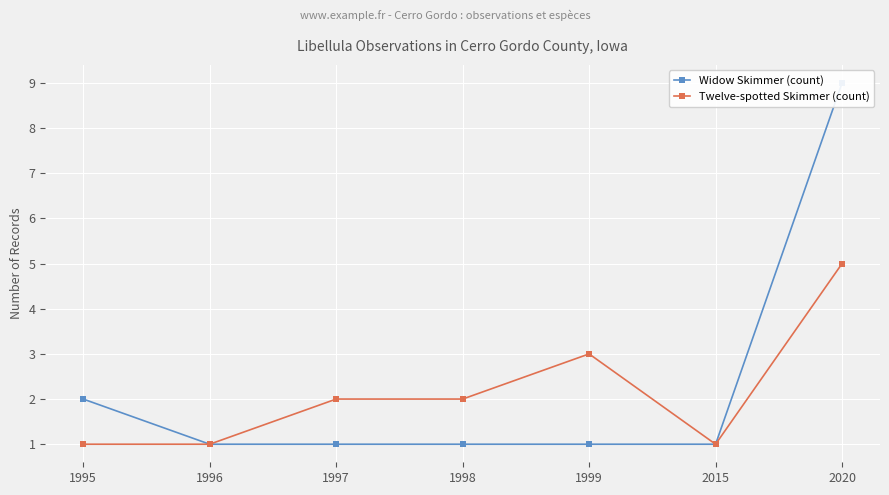

Reading right to left, transcribe all the data shown in this chart.

Widow Skimmer (count): 2020=9	2015=1	1999=1	1998=1	1997=1	1996=1	1995=2
Twelve-spotted Skimmer (count): 2020=5	2015=1	1999=3	1998=2	1997=2	1996=1	1995=1